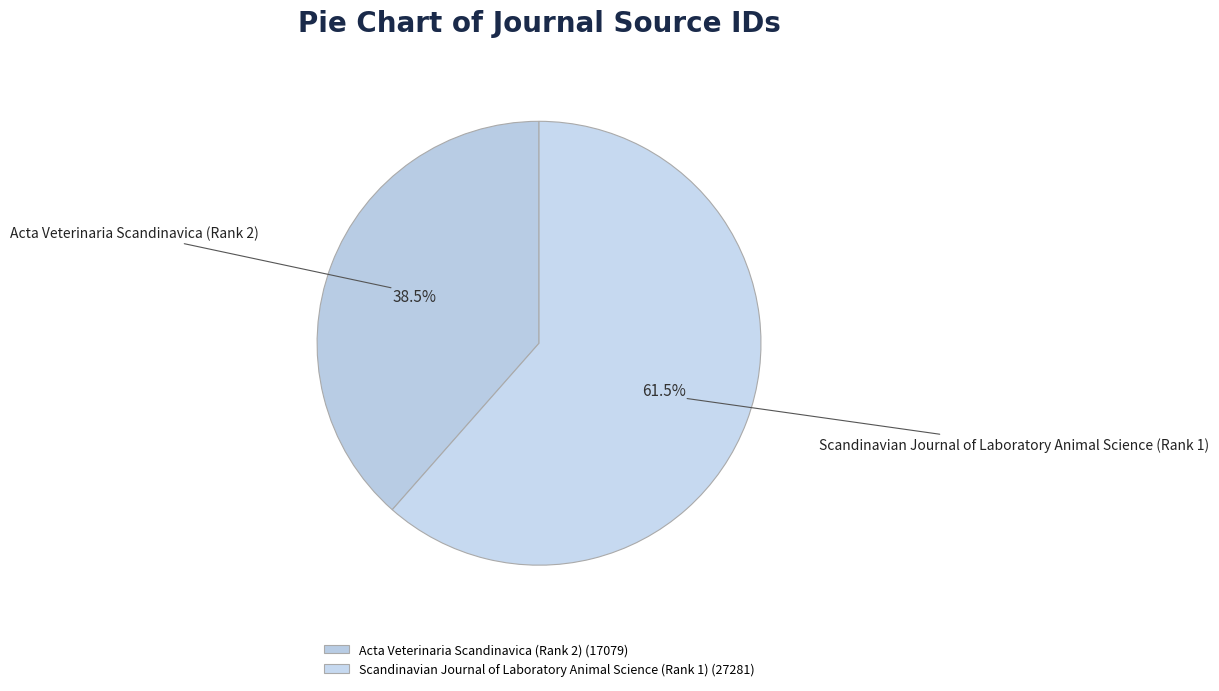

To the nearest percent, what is the average slice percentage?

50%